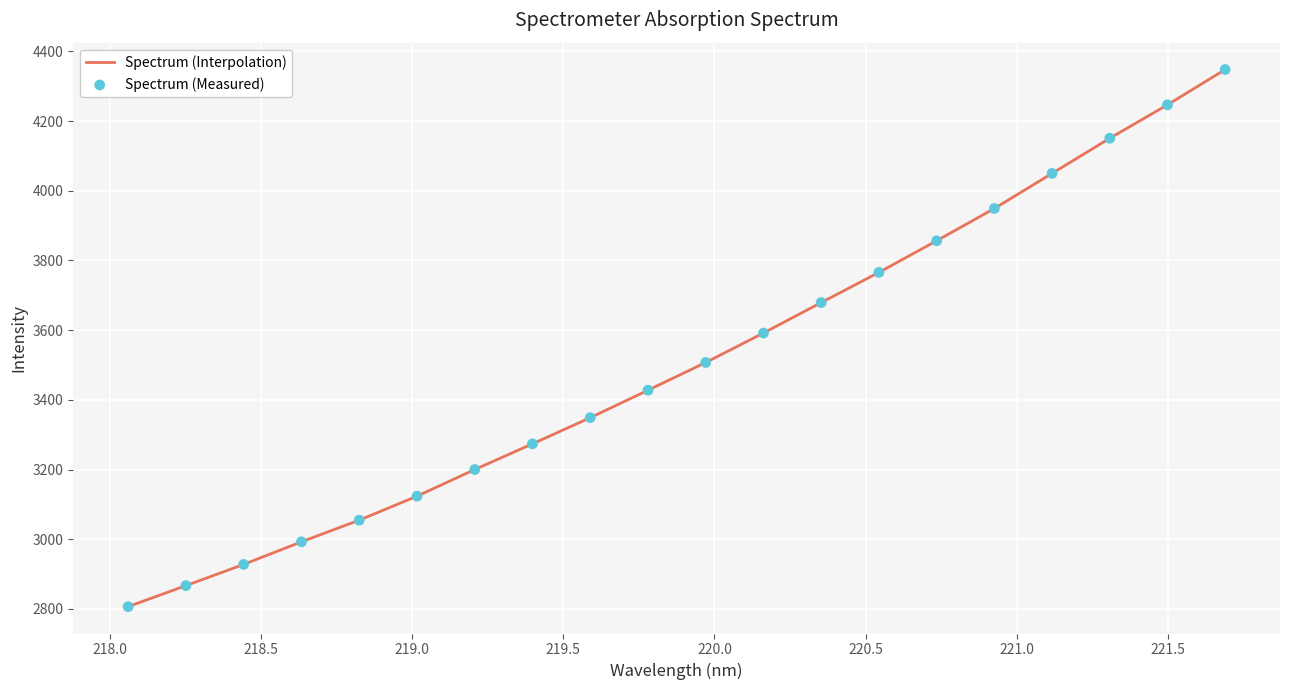

What is the difference between the maximum and minimum values?

1541.2